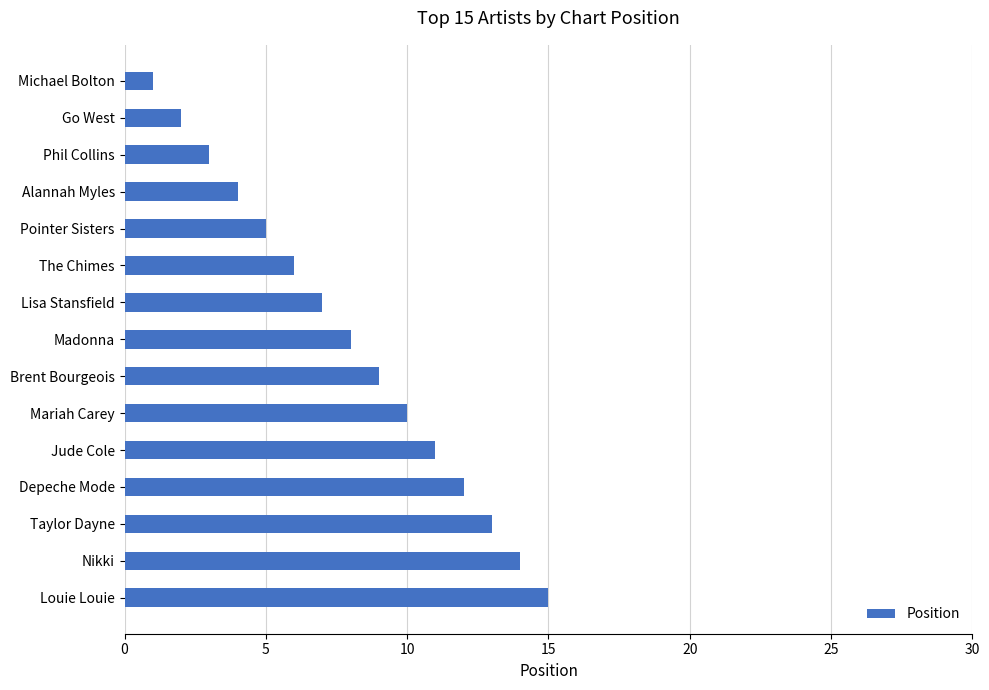

At which label is the value closest to 8?

Madonna